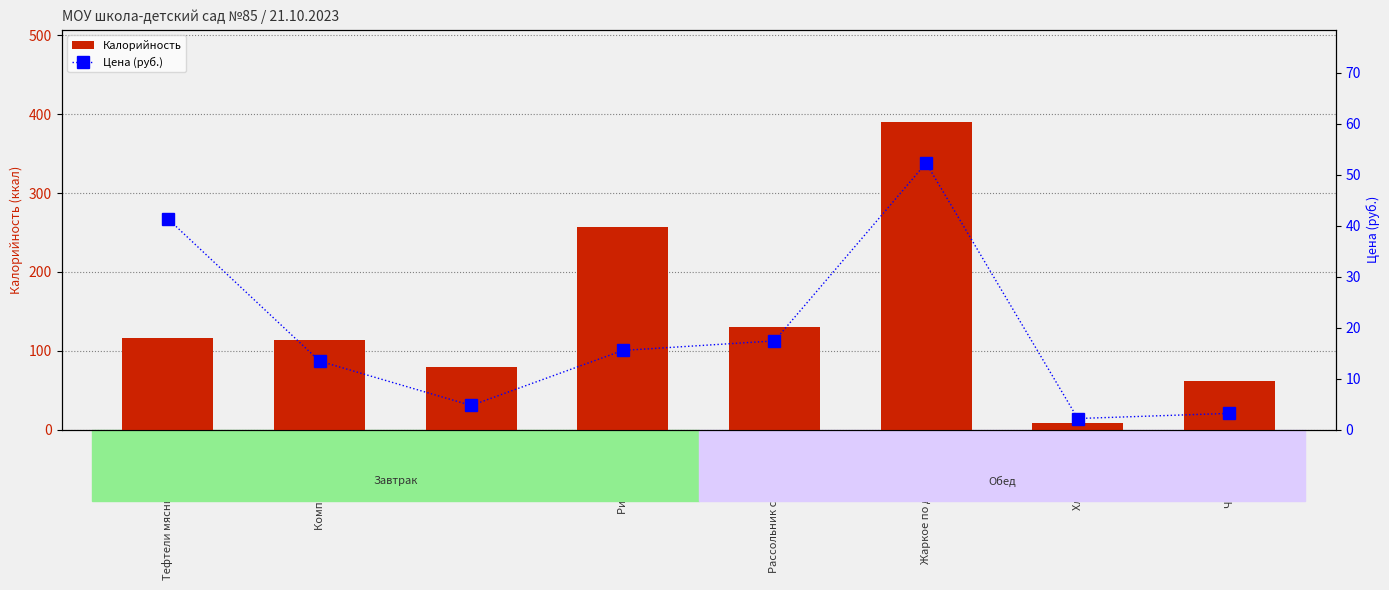

Which label corresponds to the smallest value in the chart?

Хлеб ржаной